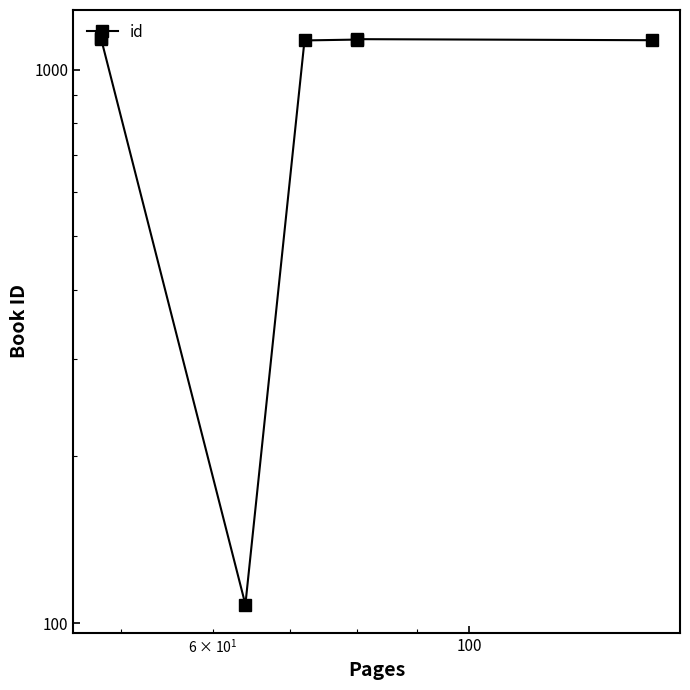

Is it true that the value at 10000 is 423?

False